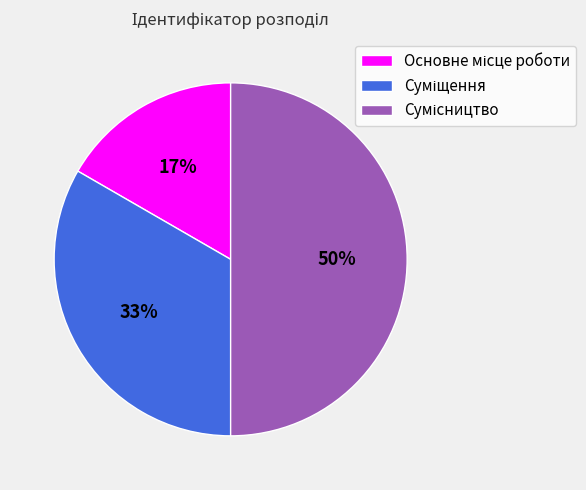

To the nearest percent, what is the average slice percentage?

33%